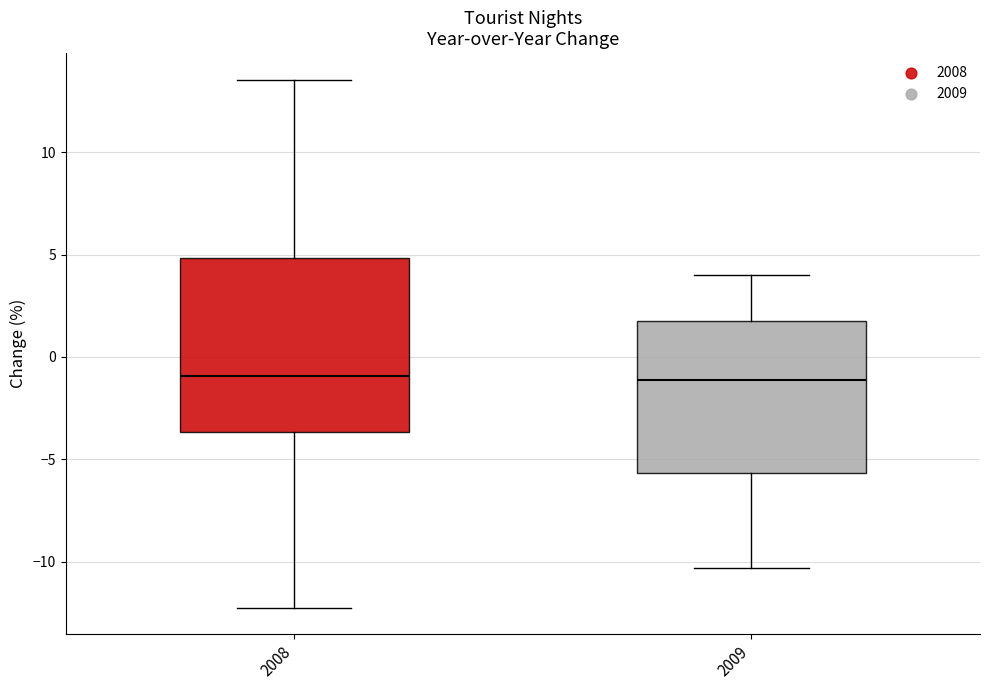

Where does the upper whisker of the box at x = 2008 end on the y-axis? The values are not printed on the chart, so give them approximately, as read against the axis.

13.5